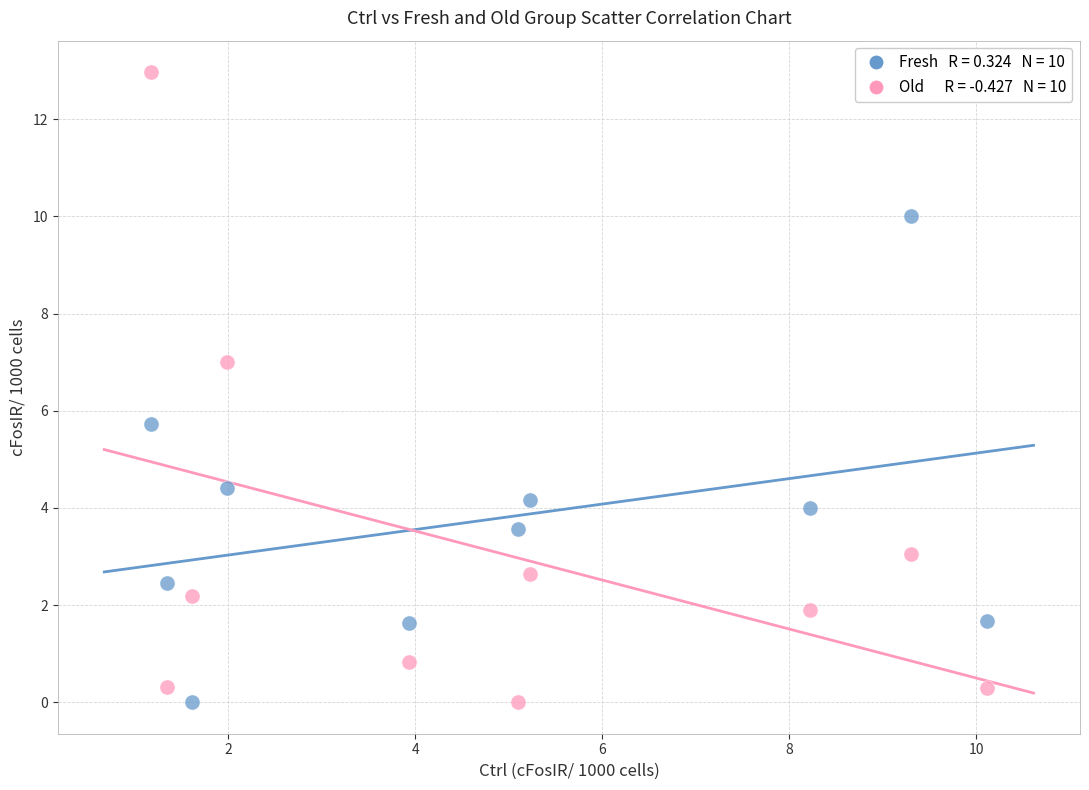

Across all data points, what is the range of X values (max minus min)?

8.9